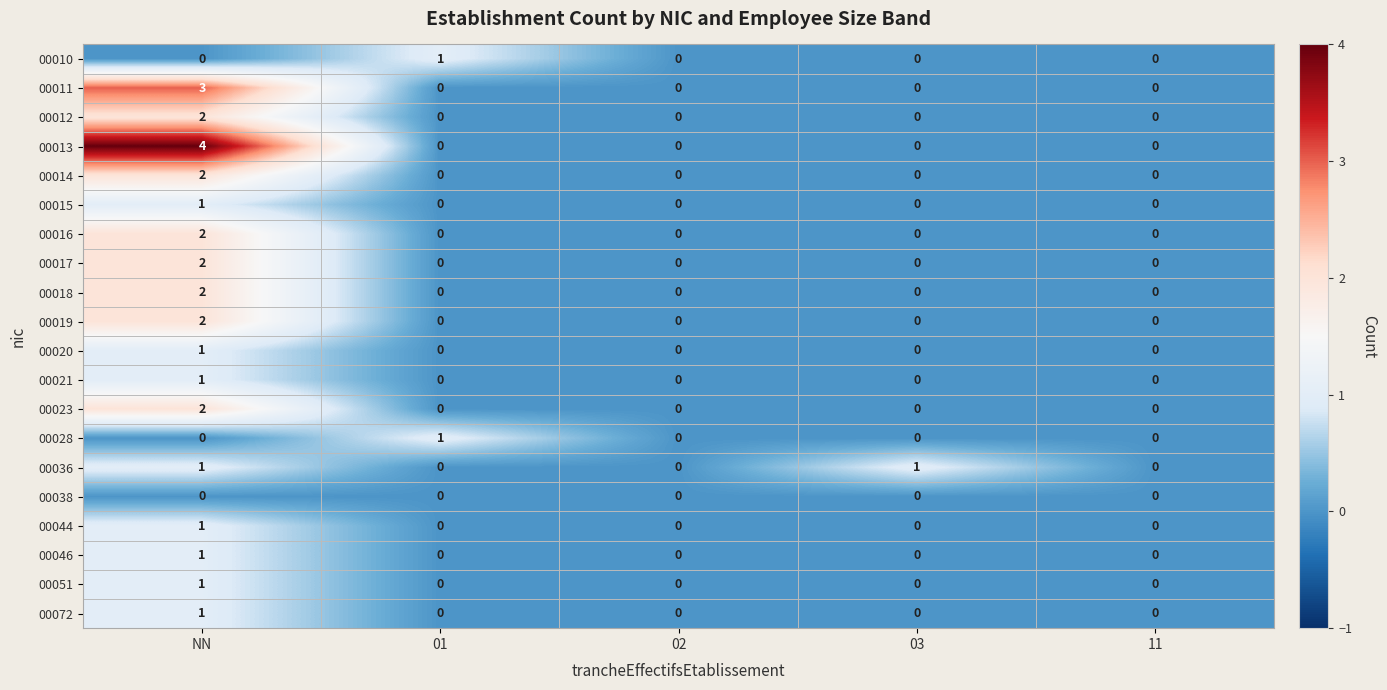

True or false: 00051 has a value of 0 at 03.

True